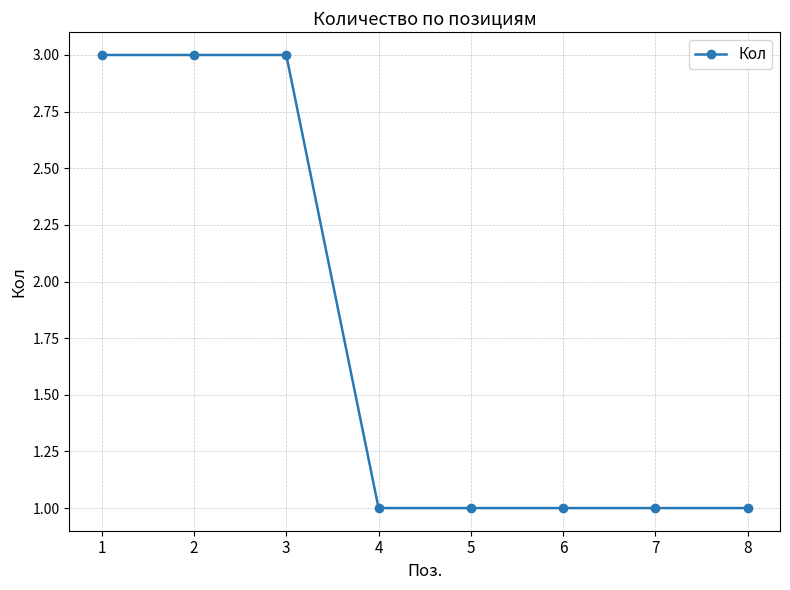

What is the sum of the values at 1 and 2?

6